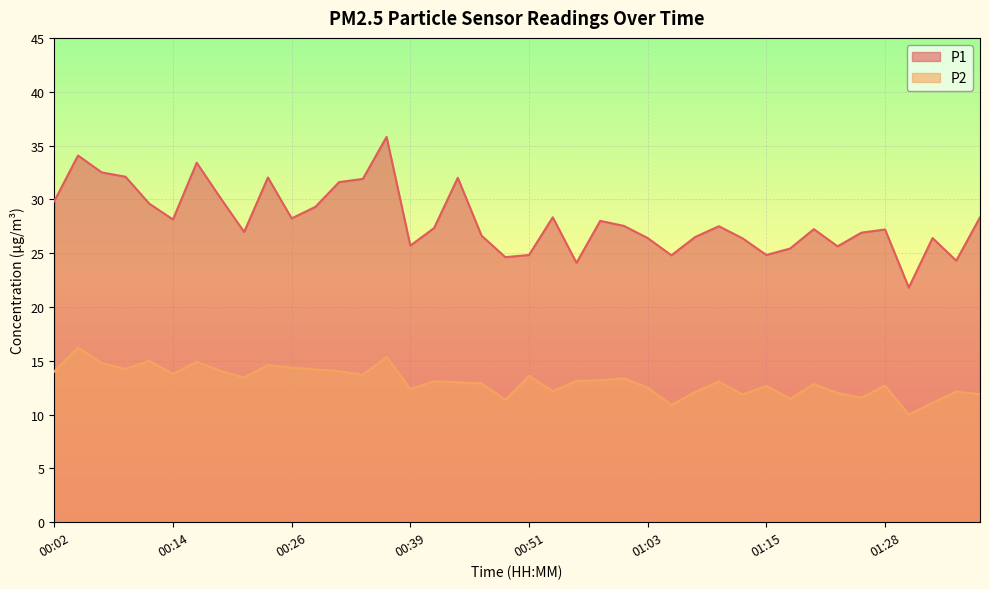

What are all the series names shown in the legend?

P1, P2